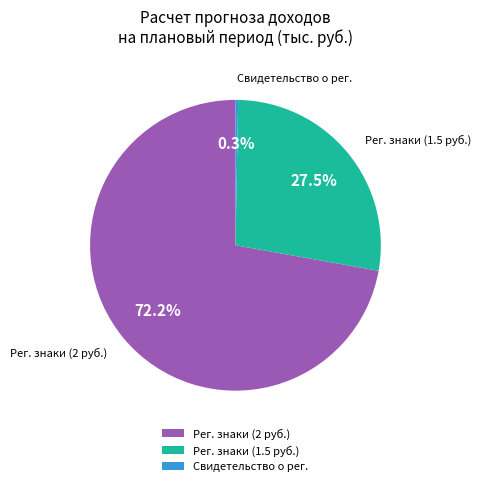

What is the largest slice in the pie chart?

Рег. знаки (2 руб.)